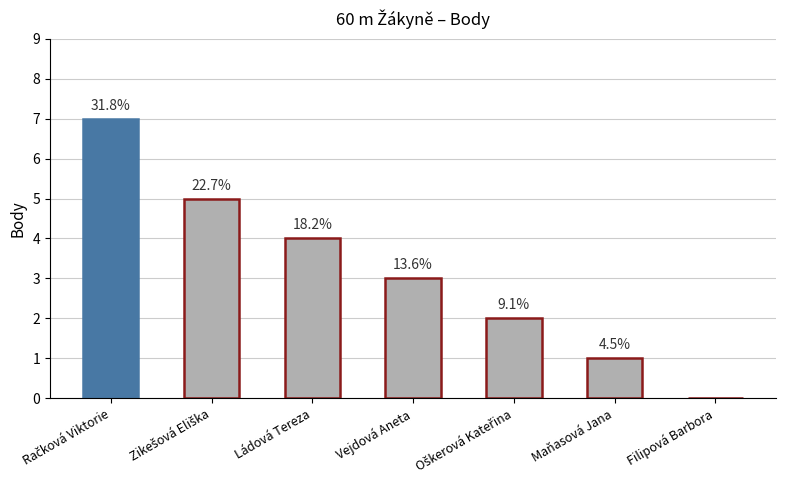

What is the change in value from Zikešová Eliška to Ládová Tereza?

-1